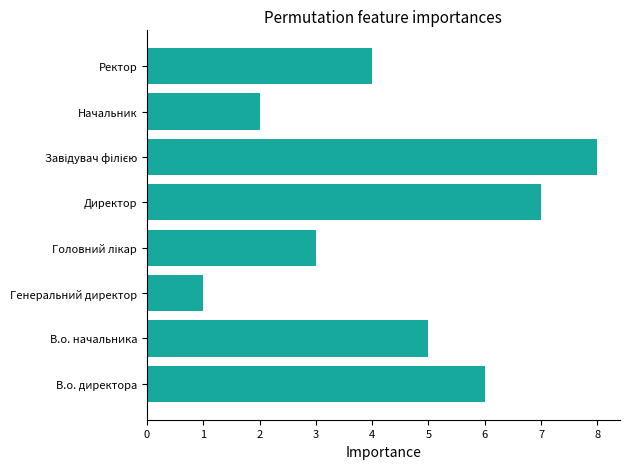

Reading bottom to top, list all the values displayed in this chart.

6	5	1	3	7	8	2	4